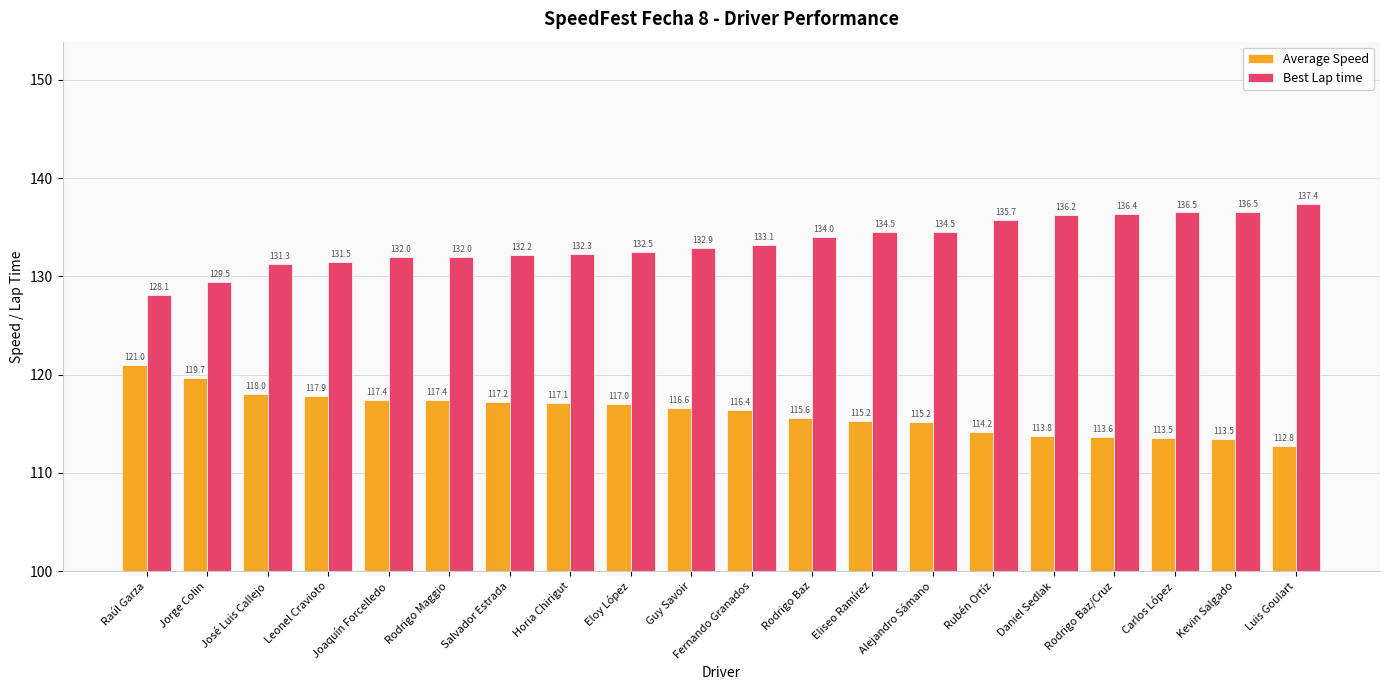

What is the value of the Average Speed bar at the 20th from the left?

112.8